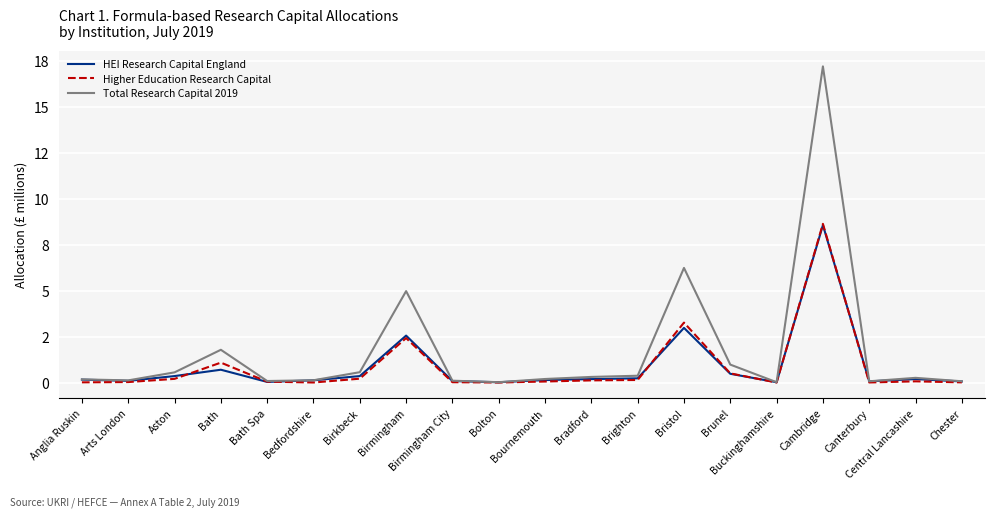

What are all the series names shown in the legend?

HEI Research Capital England, Higher Education Research Capital, Total Research Capital 2019